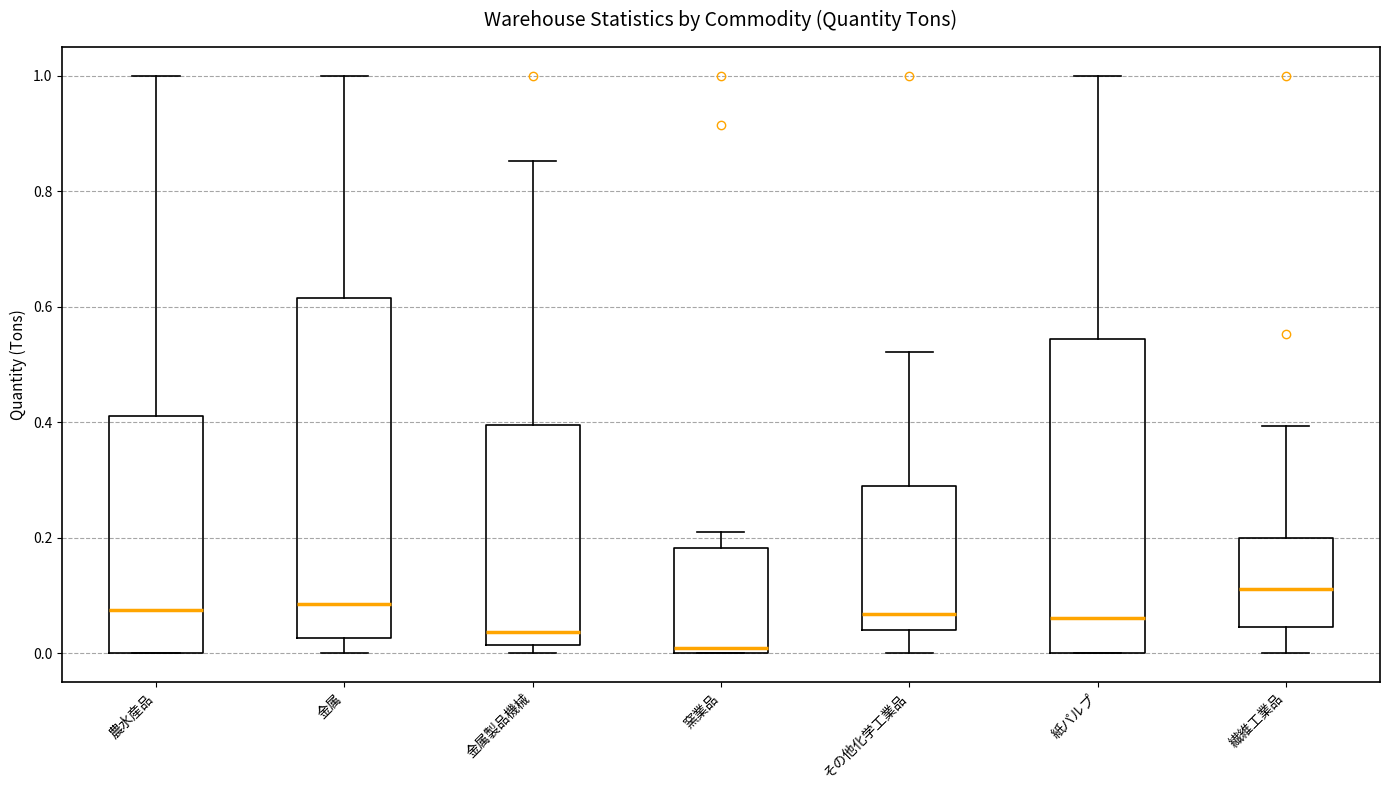

Where is the upper edge of the box for 繊維工業品 on the y-axis? The values are not printed on the chart, so give them approximately, as read against the axis.

0.20